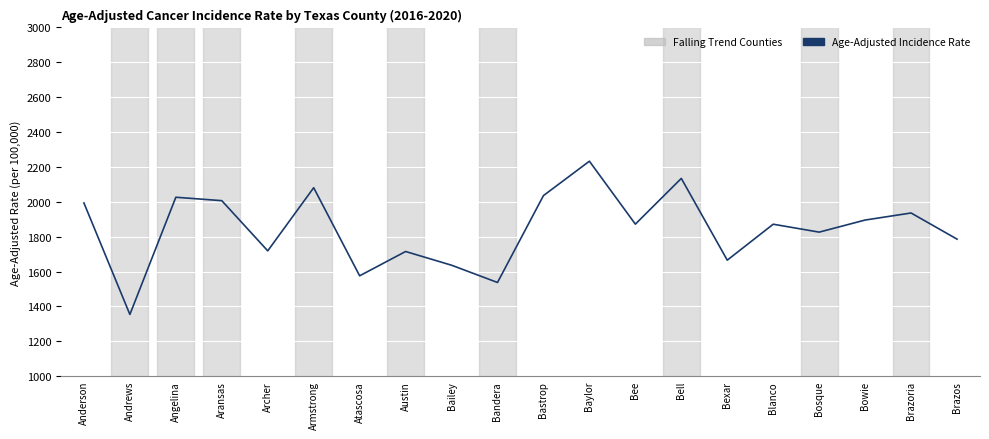

The chart shows a value of 3076.7 at Austin. True or false?

False